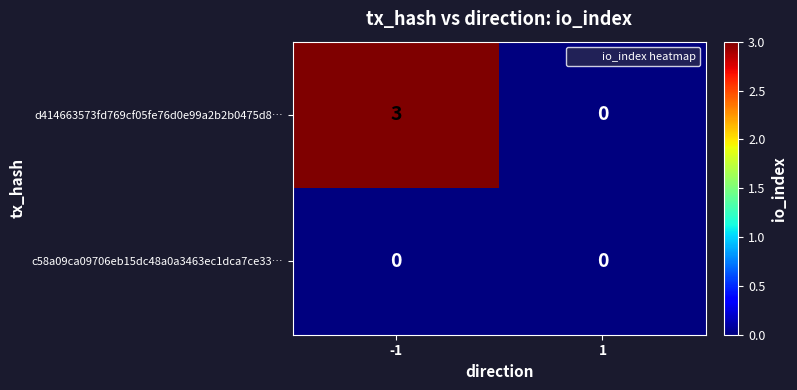

List the labels in order of d414663573fd769cf05fe76d0e99a2b2b0475d8… value, largest first.

-1, 1